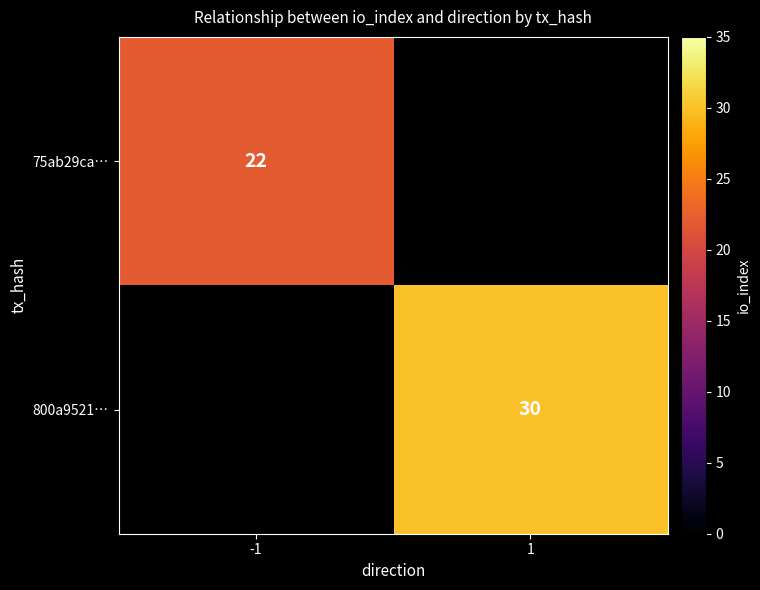

The 800a9521… series shows 30 at 1. True or false?

True